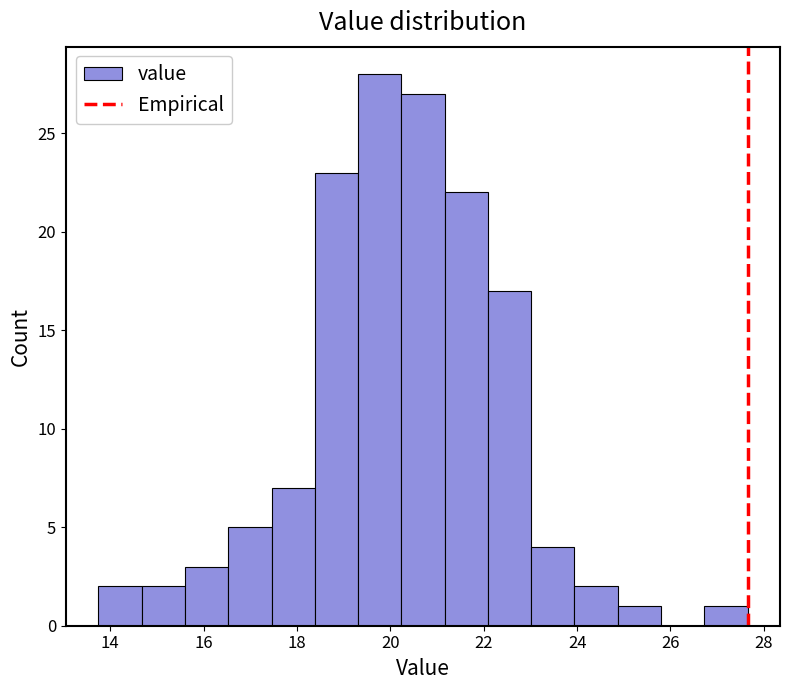

Reading left to right, list every bar in this chart as the range it spans on the x-axis followed by its height. Neither the bar edges nor the heights are printed on the chart, so give them approximately, as read against the axes.

13.8 to 14.6: 2
14.6 to 15.6: 2
15.6 to 16.6: 3
16.6 to 17.4: 5
17.4 to 18.4: 7
18.4 to 19.4: 23
19.4 to 20.2: 28
20.2 to 21.2: 27
21.2 to 22.0: 22
22.0 to 23.0: 17
23.0 to 24.0: 4
24.0 to 24.8: 2
24.8 to 25.8: 1
25.8 to 26.8: 0
26.8 to 27.6: 1